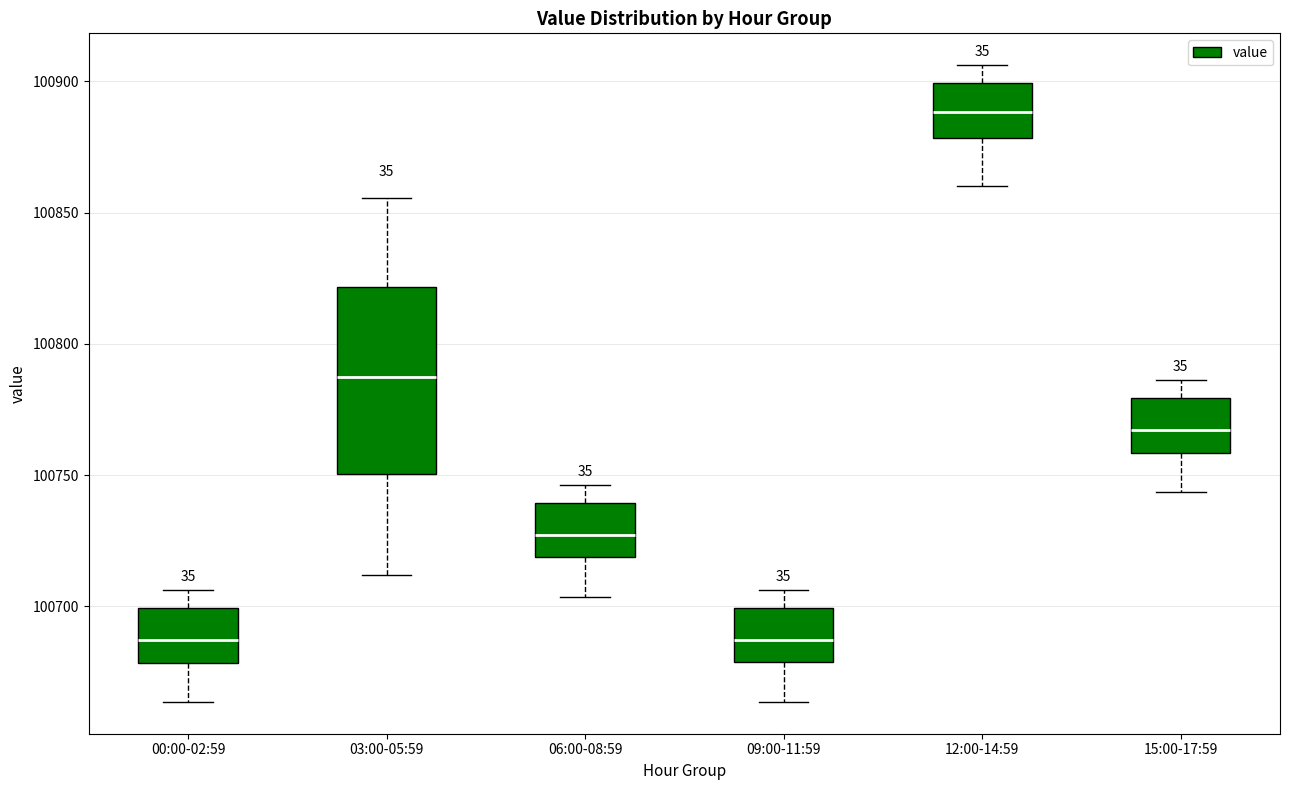

Reading left to right, read every box against the y-axis: the position of its median line, the range the box covers, and the ends of its whiskers. The values are not printed on the chart, so give them approximately, as read against the axis.

00:00-02:59: median 100685, box 100680 to 100700, whiskers 100665 to 100705
03:00-05:59: median 100790, box 100750 to 100820, whiskers 100710 to 100855
06:00-08:59: median 100725, box 100720 to 100740, whiskers 100705 to 100745
09:00-11:59: median 100685, box 100680 to 100700, whiskers 100665 to 100705
12:00-14:59: median 100890, box 100880 to 100900, whiskers 100860 to 100905
15:00-17:59: median 100765, box 100760 to 100780, whiskers 100745 to 100785